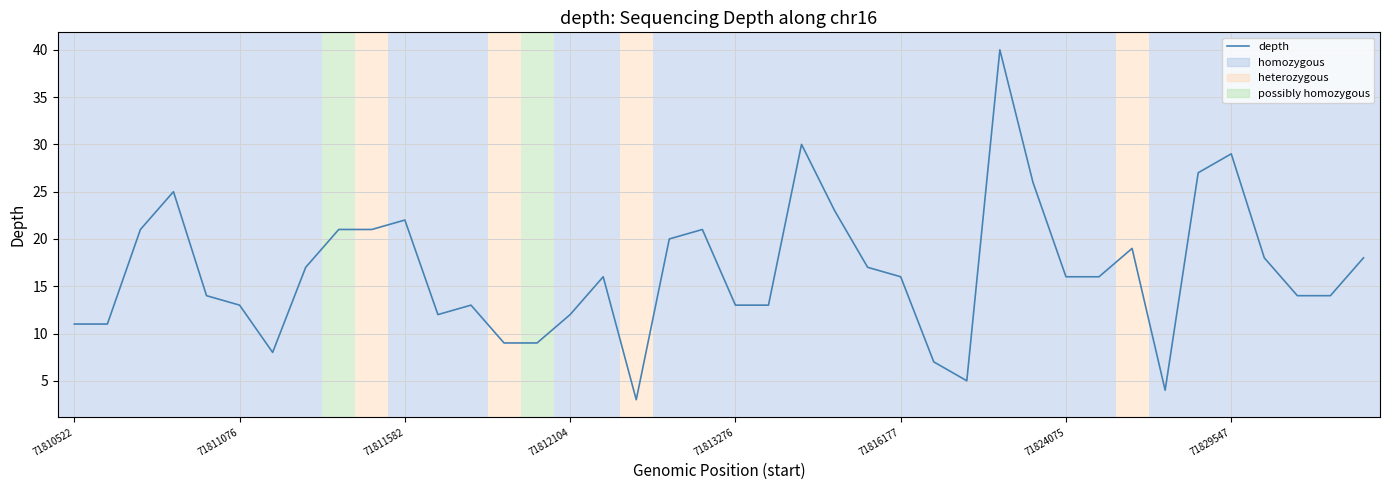

What is the minimum value shown in the chart?

3